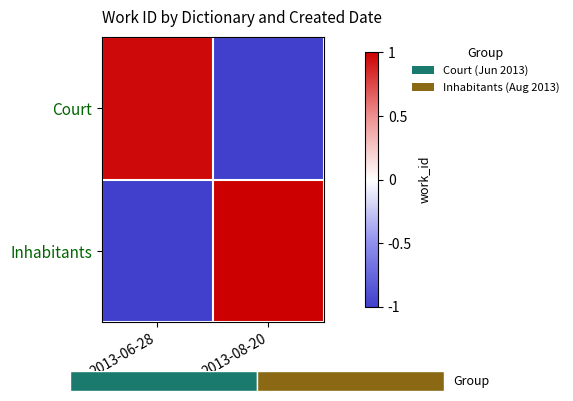

Reading right to left, extract all data points from this chart.

Court: 2013-08-20=-1.0	2013-06-28=1.0
Inhabitants: 2013-08-20=1.0	2013-06-28=-1.0